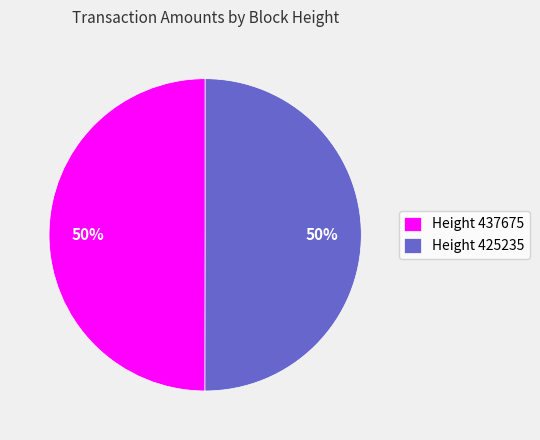

Is it true that Height 425235 is 44% of the pie?

False